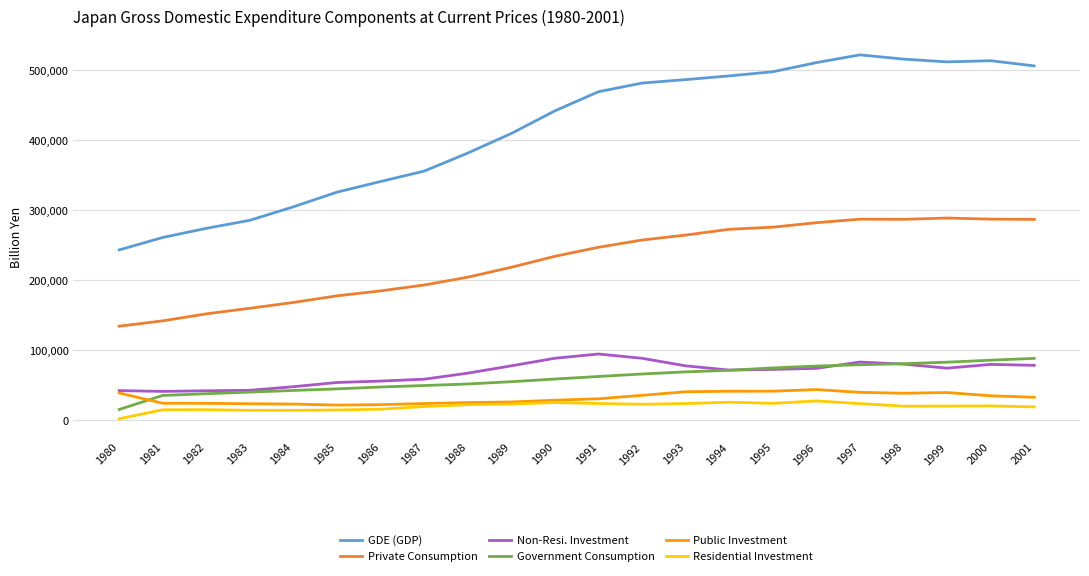

Is the value of GDE (GDP) at 1984 greater than the value of Residential Investment at 1981?

Yes